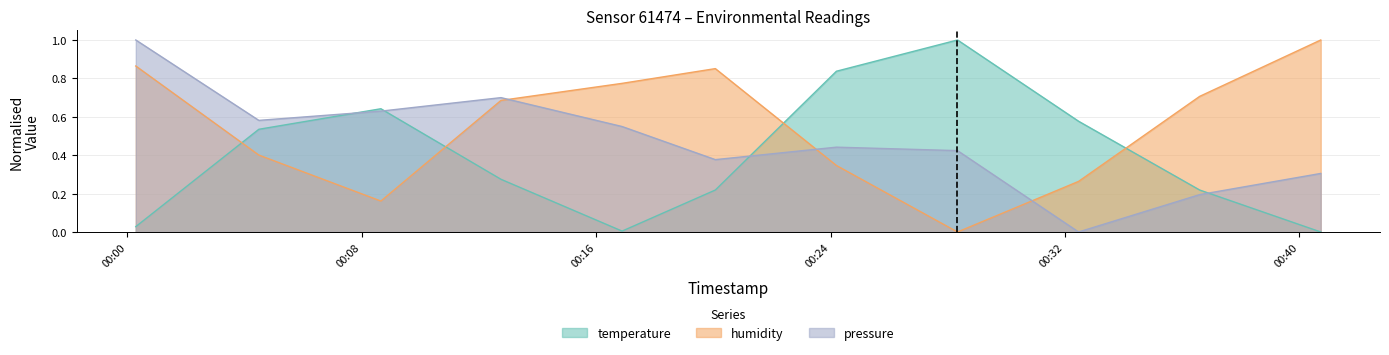

Rank the series by their average value, from highest to lowest.

humidity, pressure, temperature